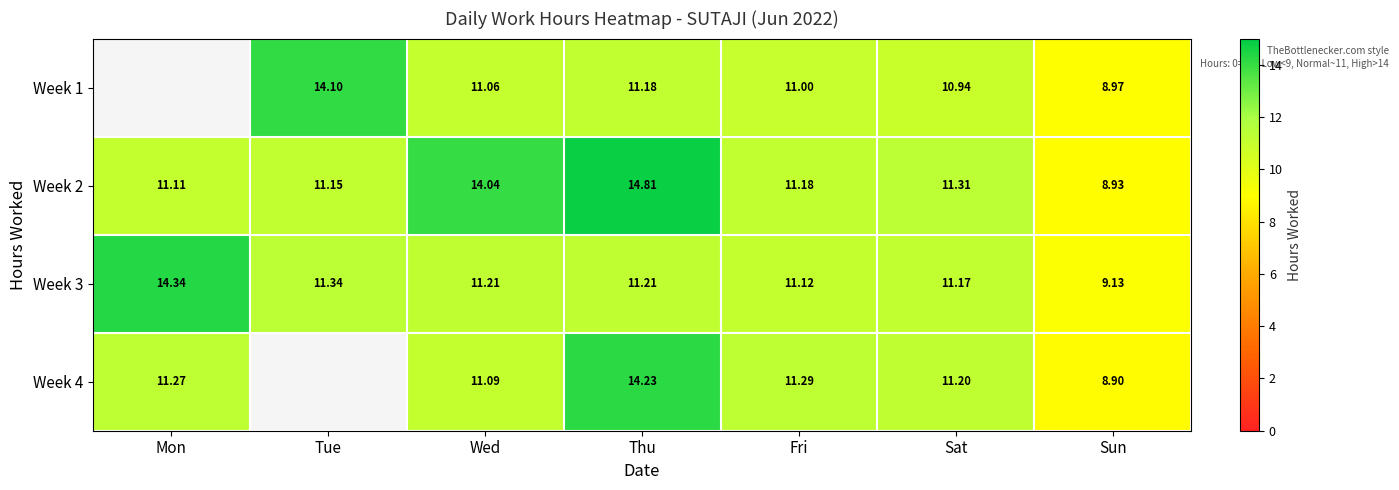

What is the sum of the Week 3 values at Wed and Thu?

22.4